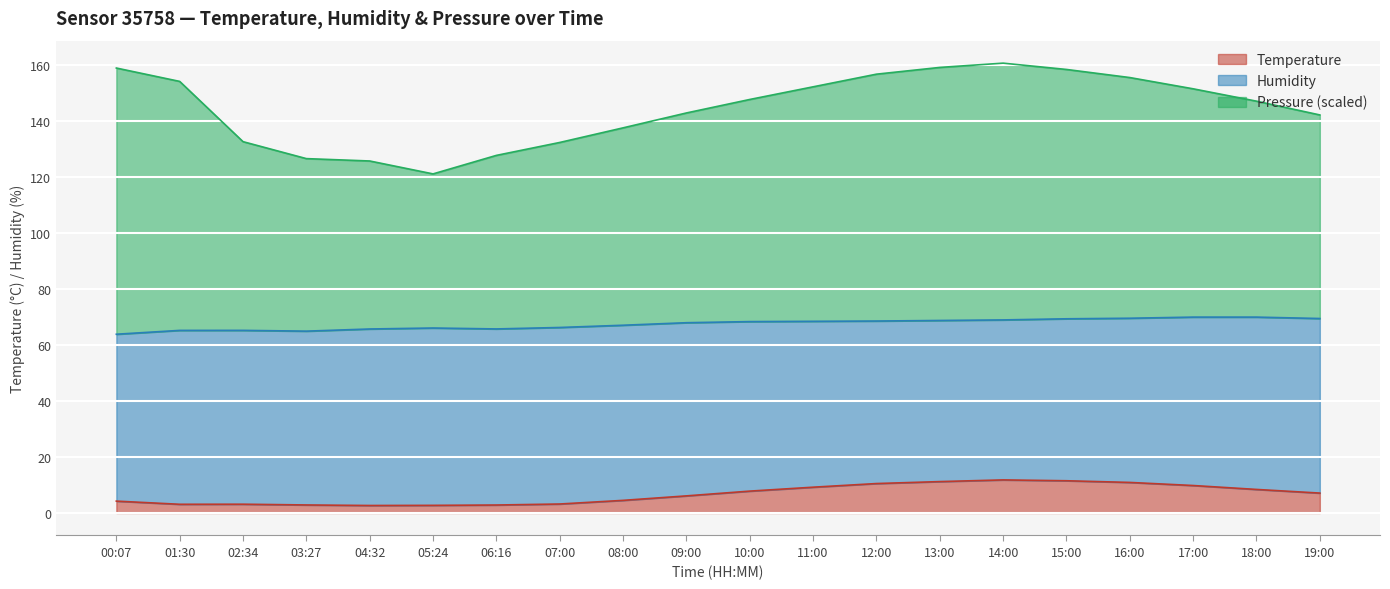

How many lines are shown in the chart?

3